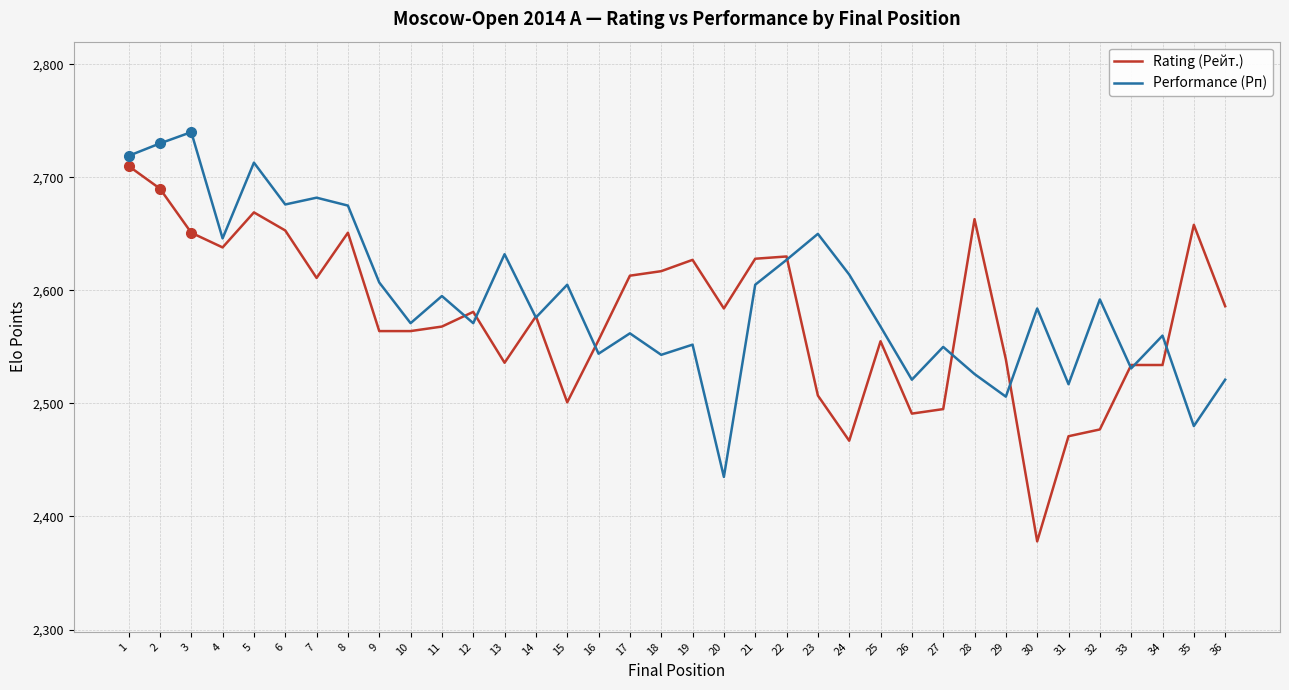

List the series in order of their overall mean, highest first.

Performance (Рп), Rating (Рейт.)